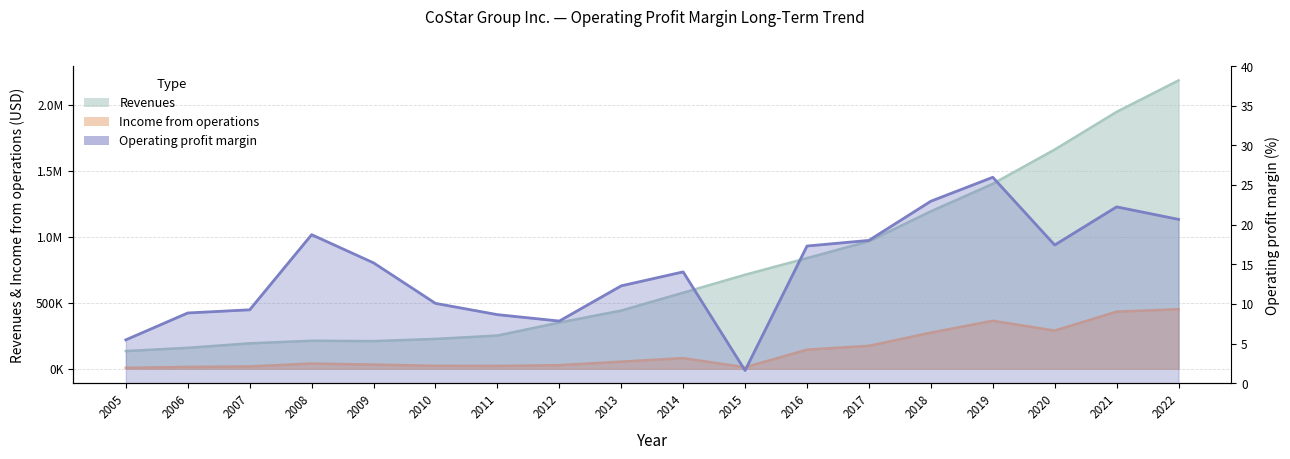

True or false: Income from operations and Revenues intersect in this chart.

False